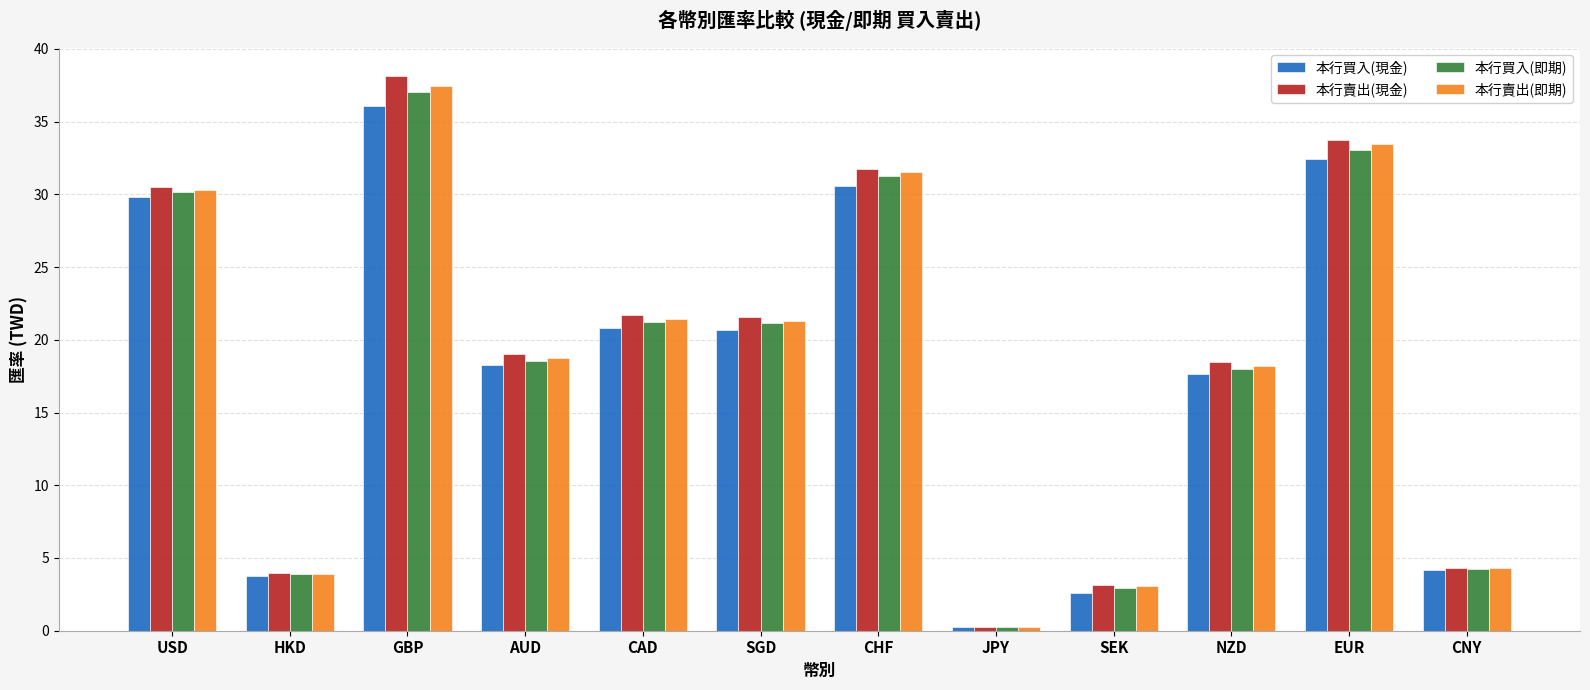

Which label corresponds to the smallest value in the chart?

JPY